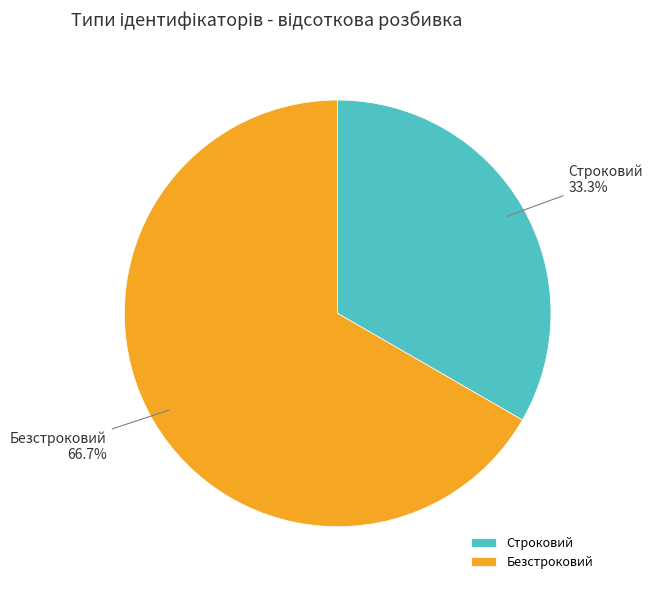

What percentage do Безстроковий and Строковий together represent?

100.0%